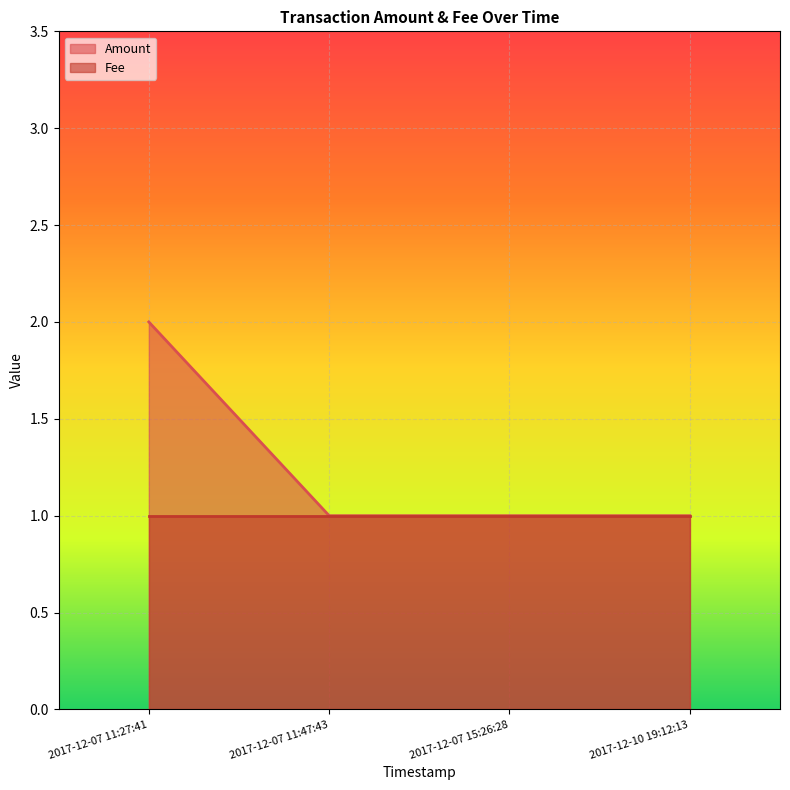

What is the sum of all values?

5